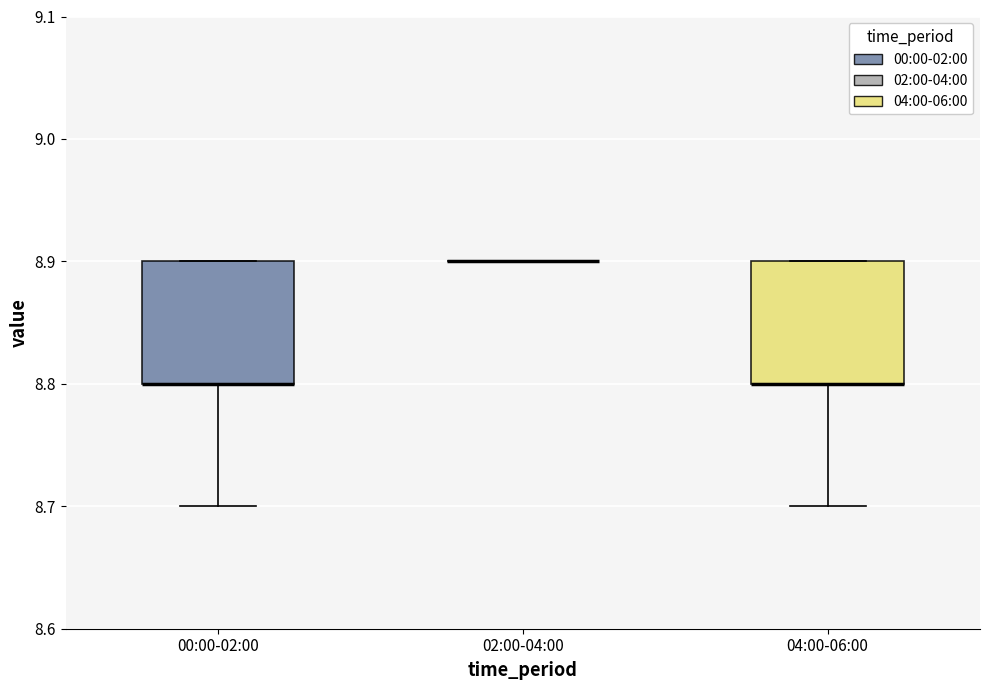

Reading left to right, read every box against the y-axis: the position of its median line, the range the box covers, and the ends of its whiskers. The values are not printed on the chart, so give them approximately, as read against the axis.

00:00-02:00: median 8.8 (drawn on the box's lower edge), box 8.8 to 8.9, whiskers 8.7 to 8.9
02:00-04:00: box collapsed to a line at 8.9, whiskers 8.9 to 8.9
04:00-06:00: median 8.8 (drawn on the box's lower edge), box 8.8 to 8.9, whiskers 8.7 to 8.9